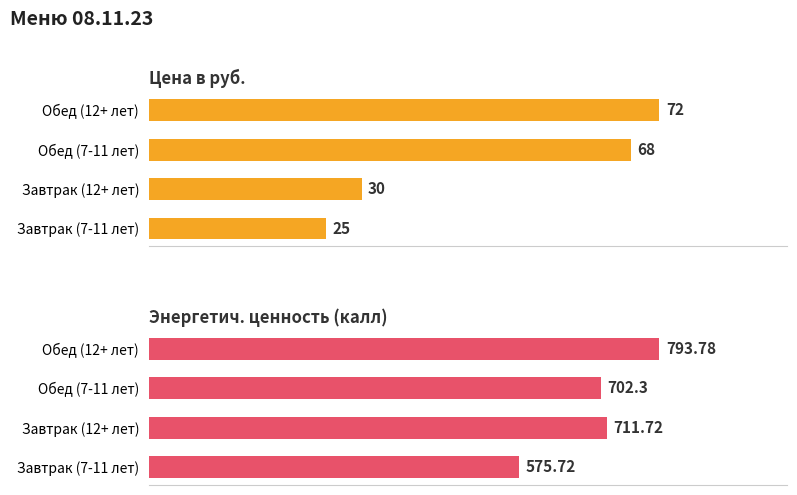

Rank the series at Завтрак (12+ лет) from lowest to highest value.

Цена в руб., Энергетич. ценность (калл)